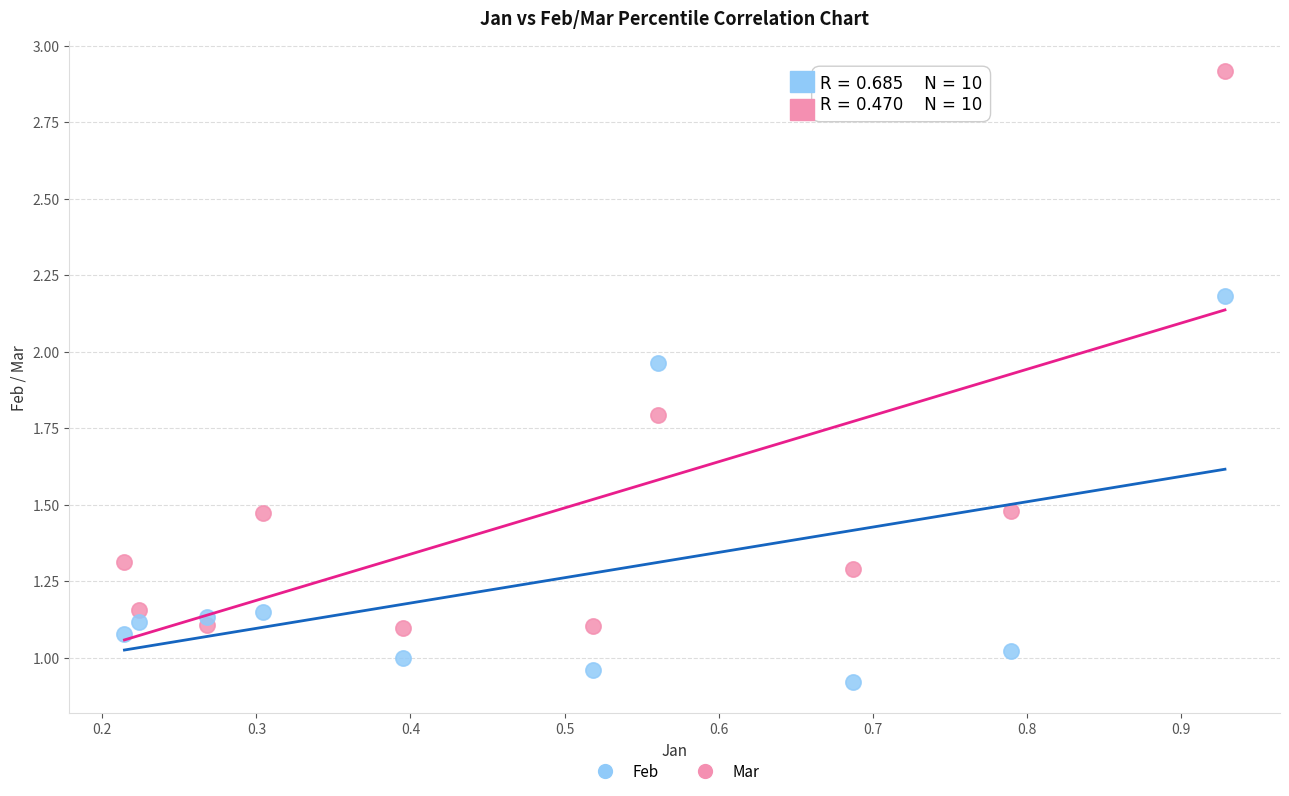

Which series has the widest spread of Y values?

Feb